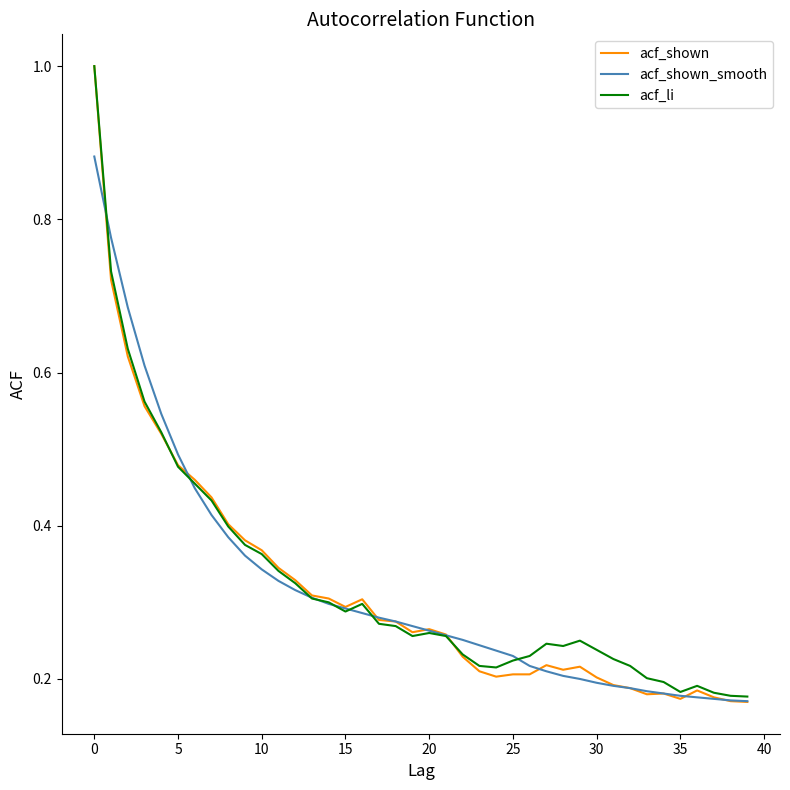

Does the chart display data point markers on the line(s)?

No